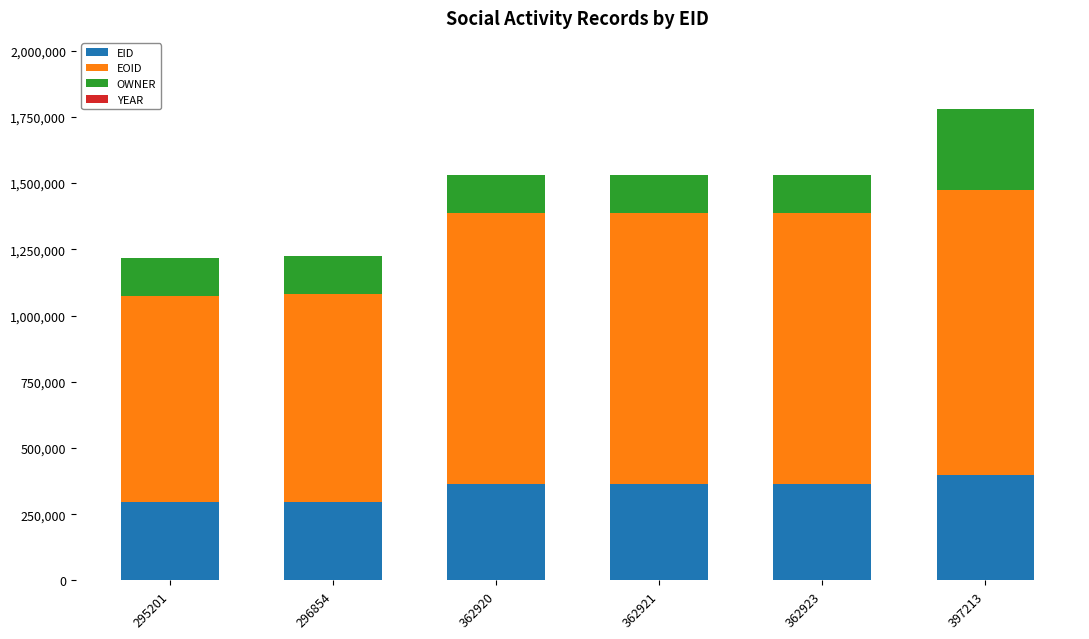

The EID series shows 199658 at 362921. True or false?

False